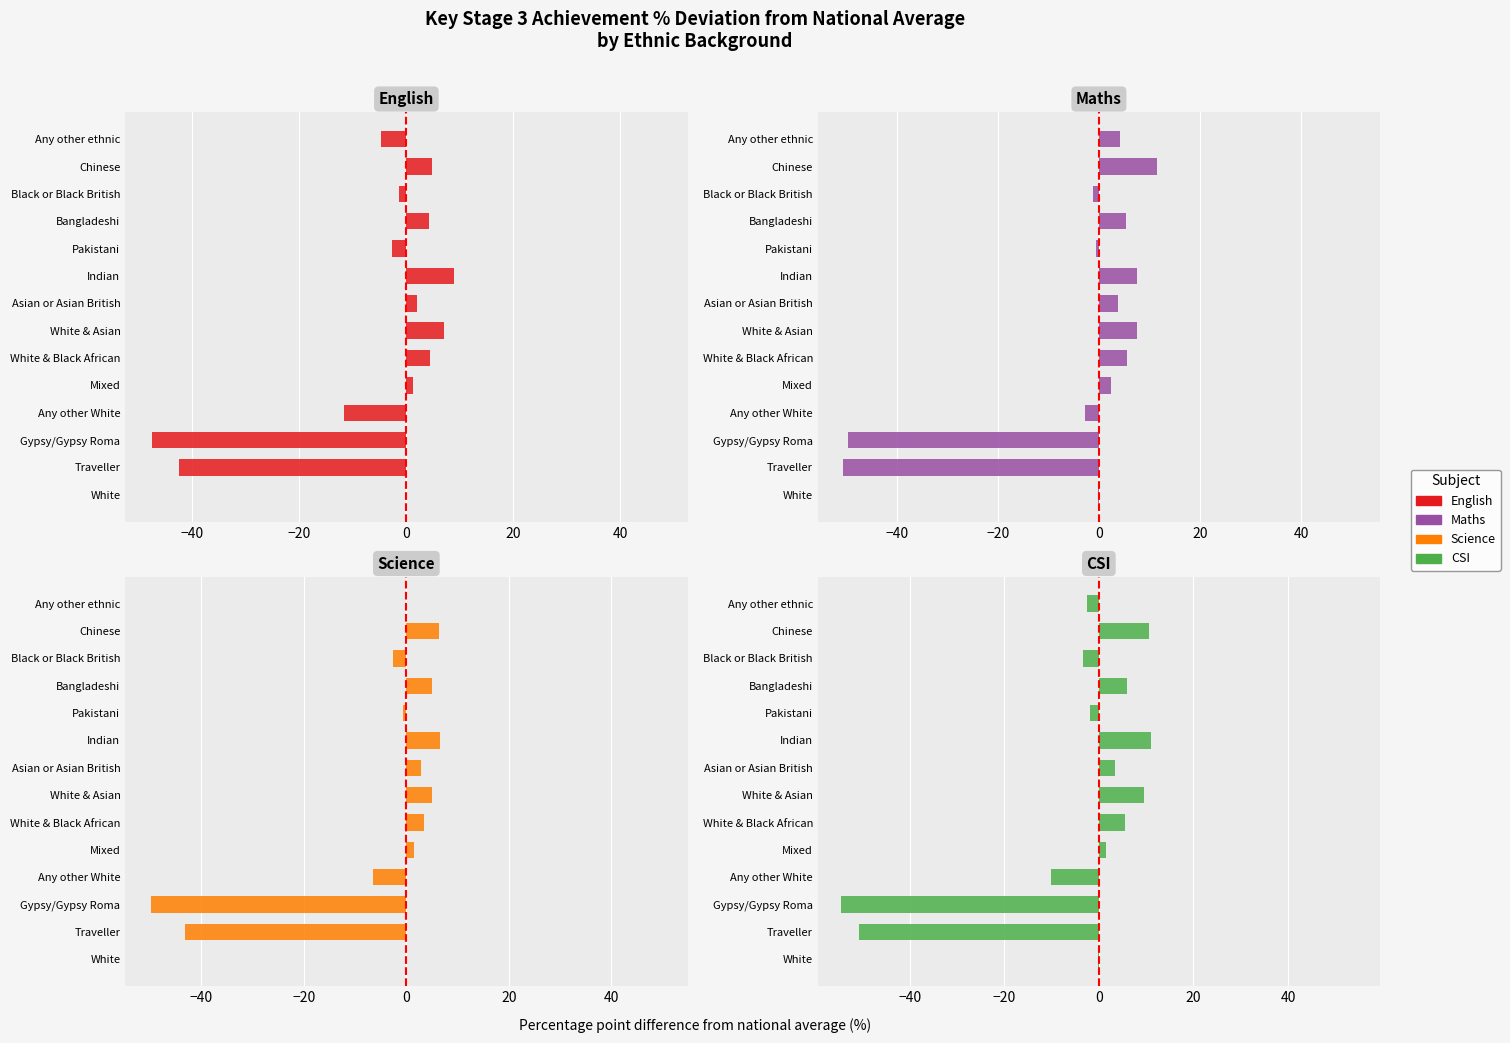

Which series has the largest range (max minus min)?

CSI